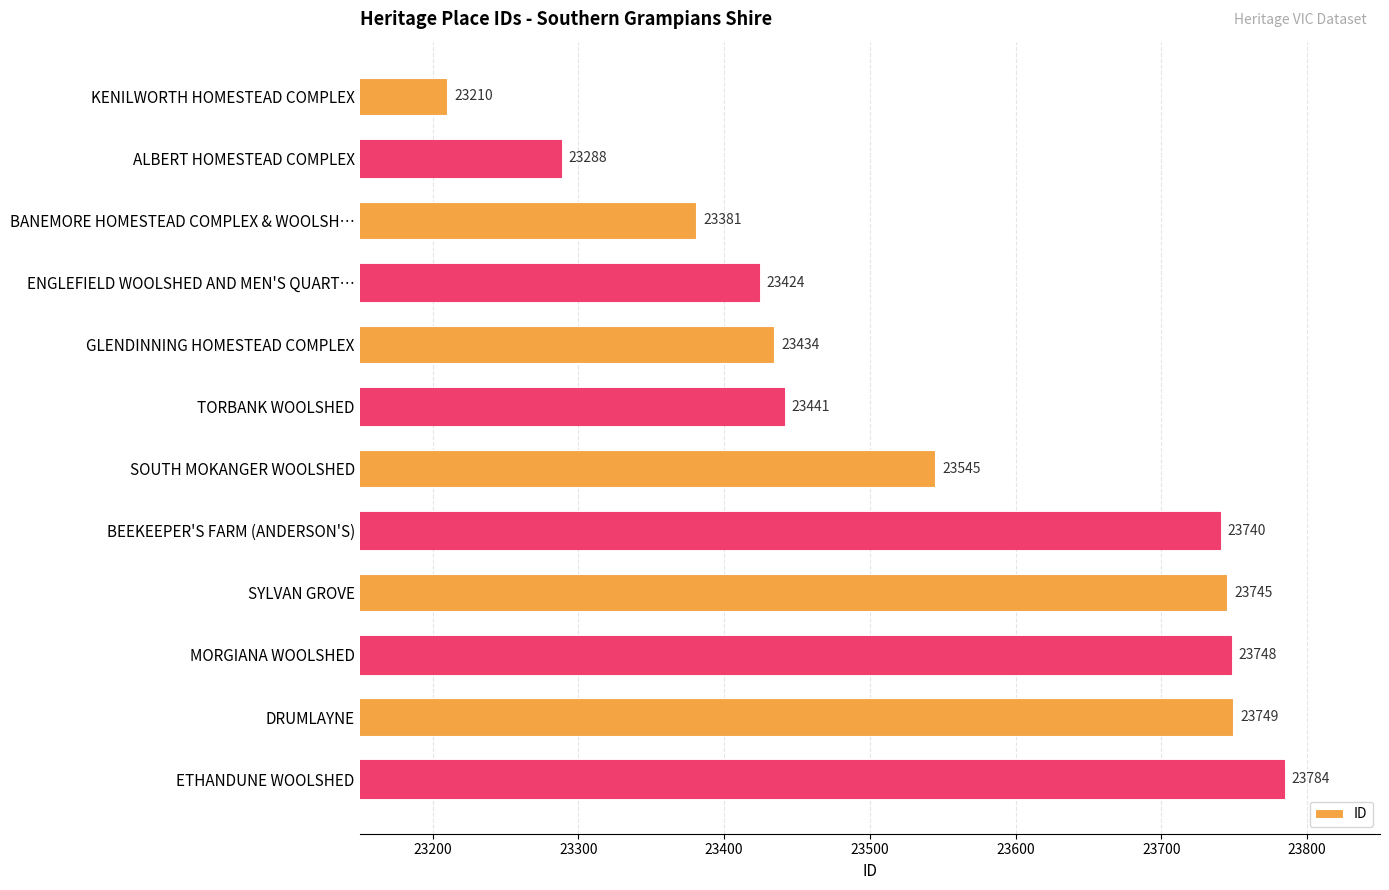

List the labels in order of value, smallest first.

KENILWORTH HOMESTEAD COMPLEX, ALBERT HOMESTEAD COMPLEX, BANEMORE HOMESTEAD COMPLEX & WOOLSH…, ENGLEFIELD WOOLSHED AND MEN'S QUART…, GLENDINNING HOMESTEAD COMPLEX, TORBANK WOOLSHED, SOUTH MOKANGER WOOLSHED, BEEKEEPER'S FARM (ANDERSON'S), SYLVAN GROVE, MORGIANA WOOLSHED, DRUMLAYNE, ETHANDUNE WOOLSHED